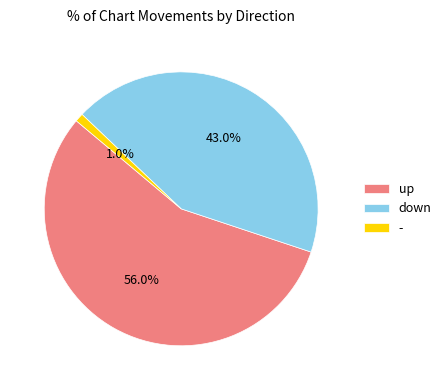

Is it true that up is 48% of the pie?

False